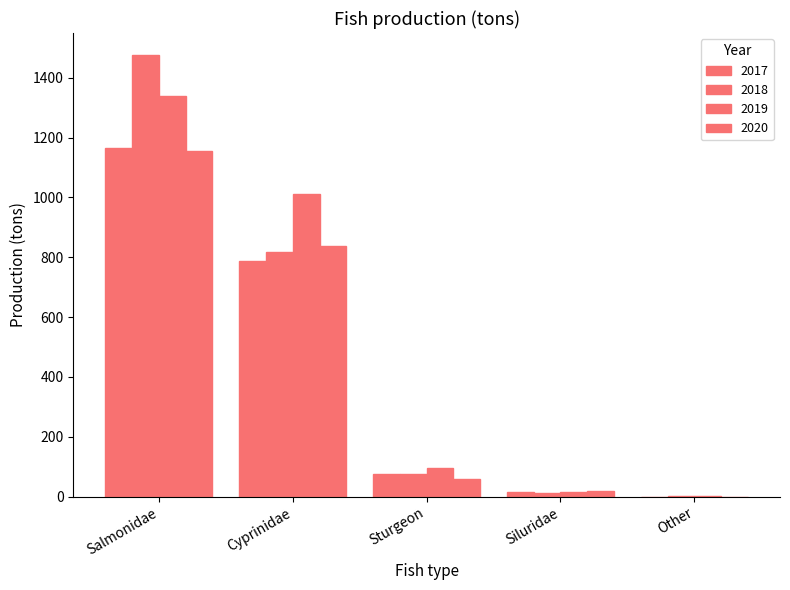

What is the spread (max minus min) of values at Salmonidae?

320.3